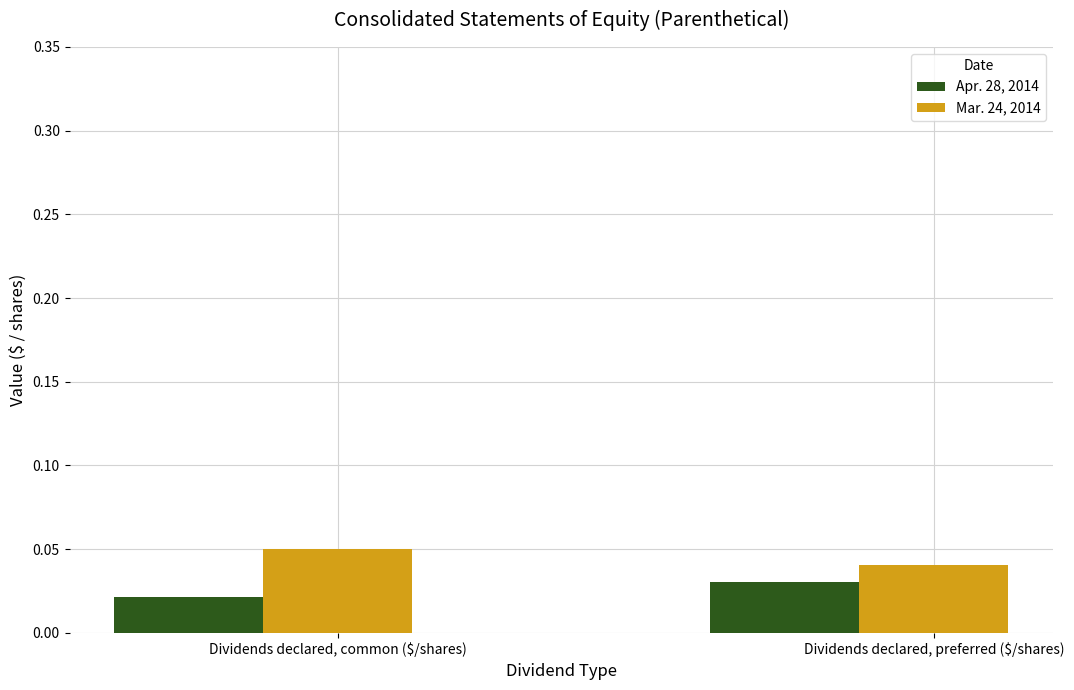

Which label corresponds to the smallest value in the chart?

Dividends declared, common ($/shares)